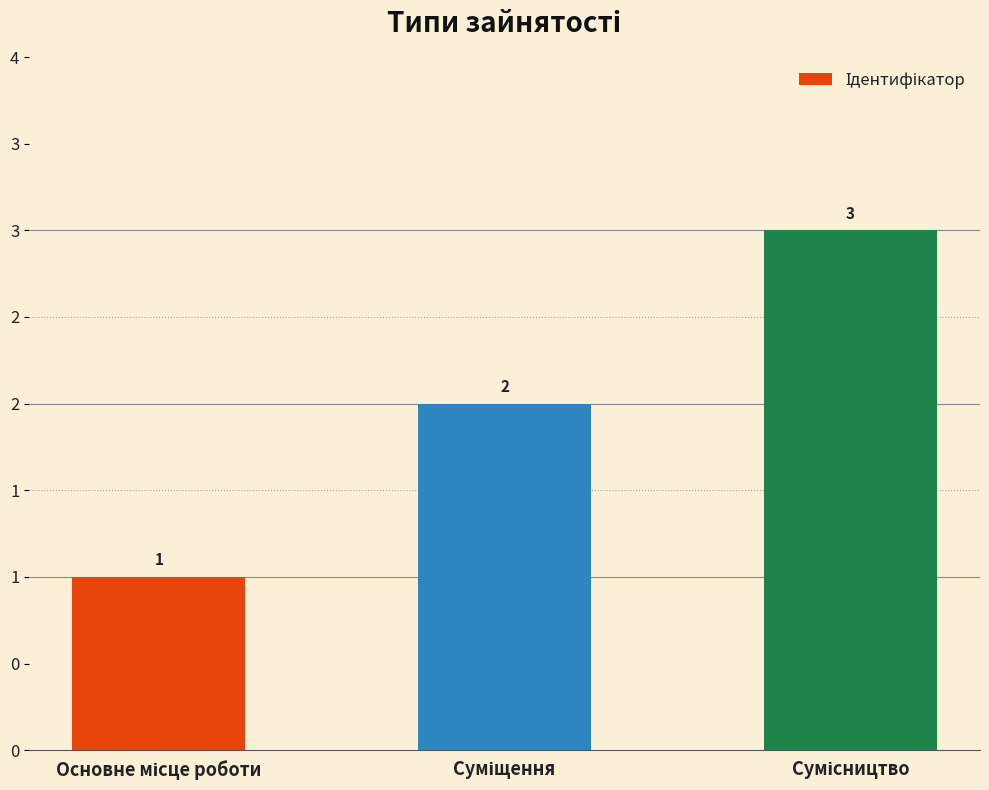

What is the sum of all values?

6